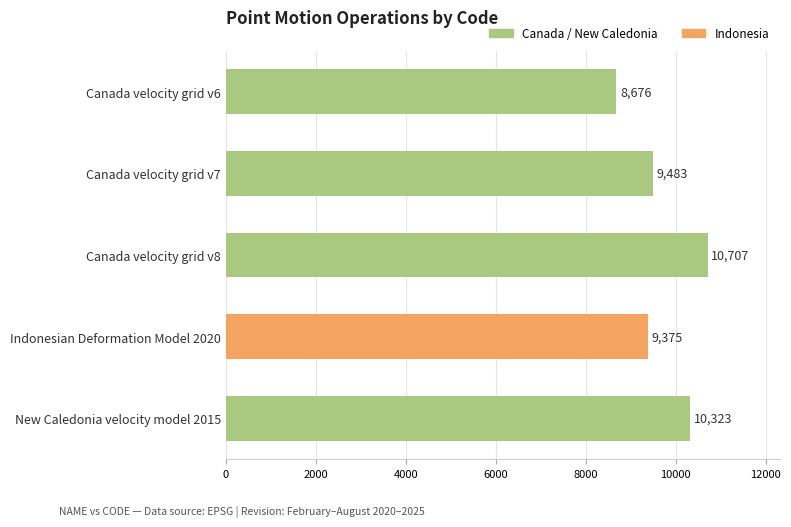

What is the difference between the values at Canada velocity grid v8 and New Caledonia velocity model 2015?

384